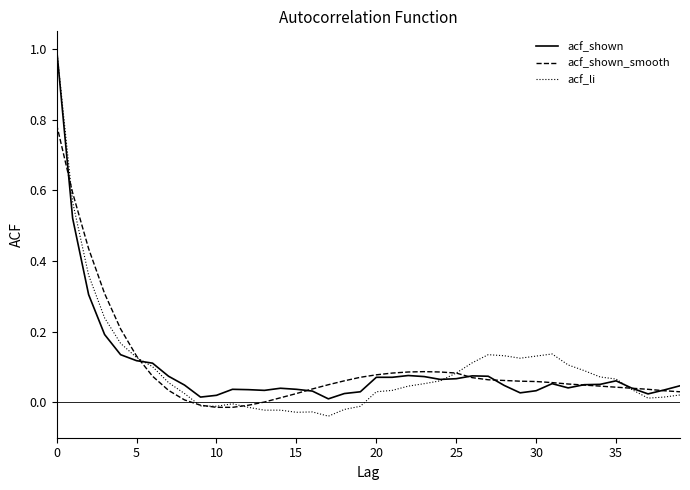

Which series has the largest range (max minus min)?

acf_li